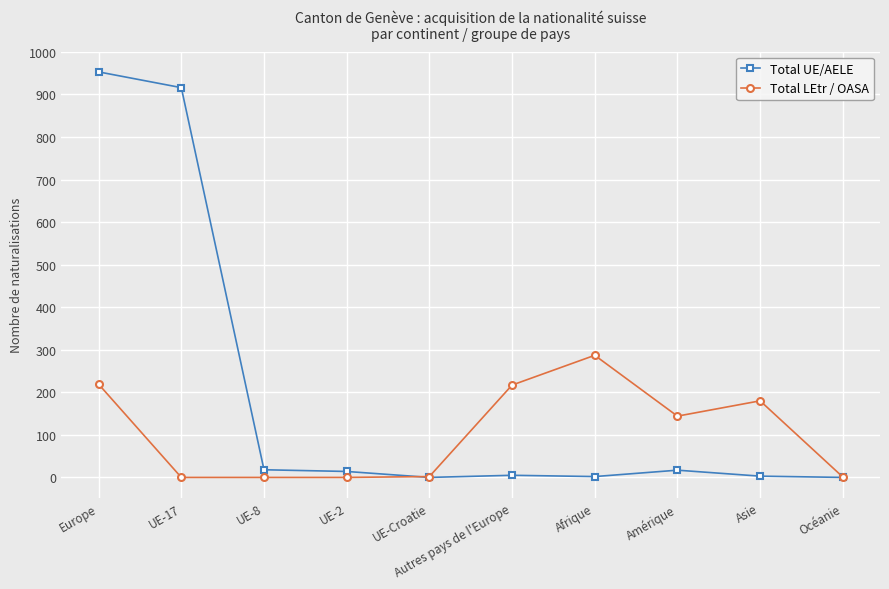

Is it true that Total LEtr / OASA equals -170 at UE-2?

False